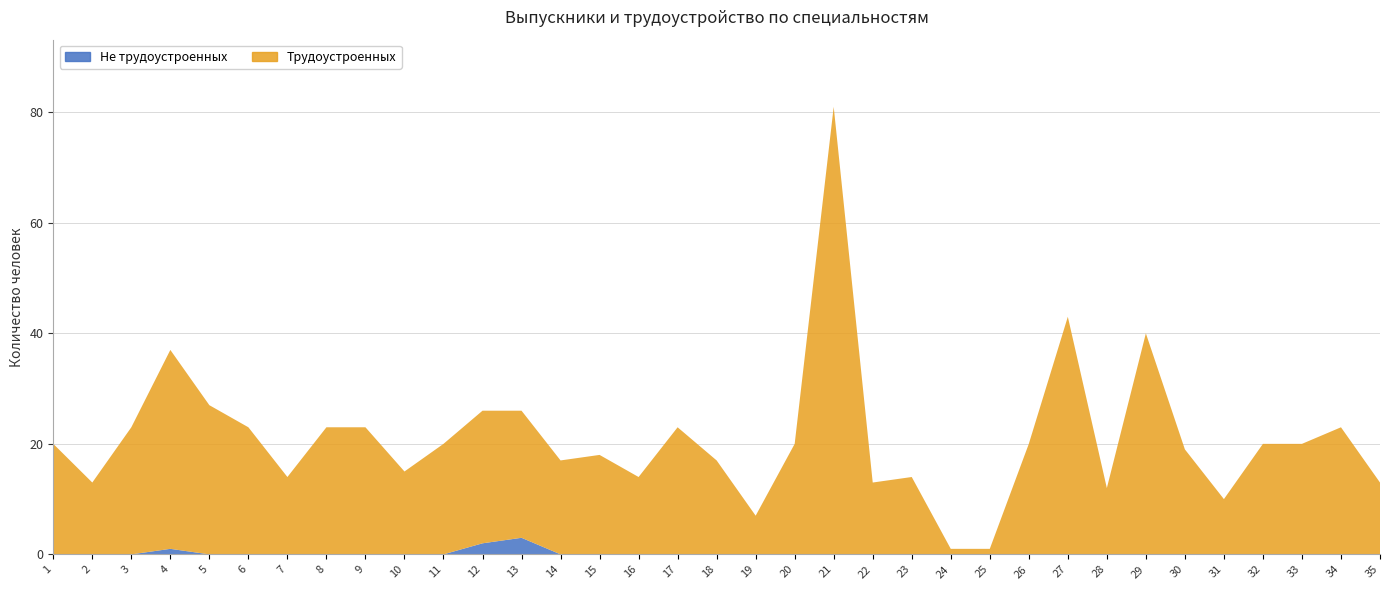

Reading left to right, list all the values displayed in this chart.

Трудоустроенных: 20	13	23	36	27	23	14	23	23	15	20	24	23	17	18	14	23	17	7	20	81	13	14	1	1	20	43	12	40	19	10	20	20	23	13
Не трудоустроенных: 0	0	0	1	0	0	0	0	0	0	0	2	3	0	0	0	0	0	0	0	0	0	0	0	0	0	0	0	0	0	0	0	0	0	0